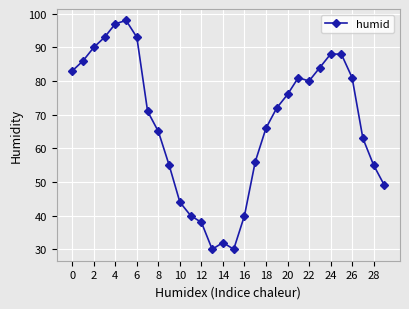

Is this an area chart (filled region under the line)?

No